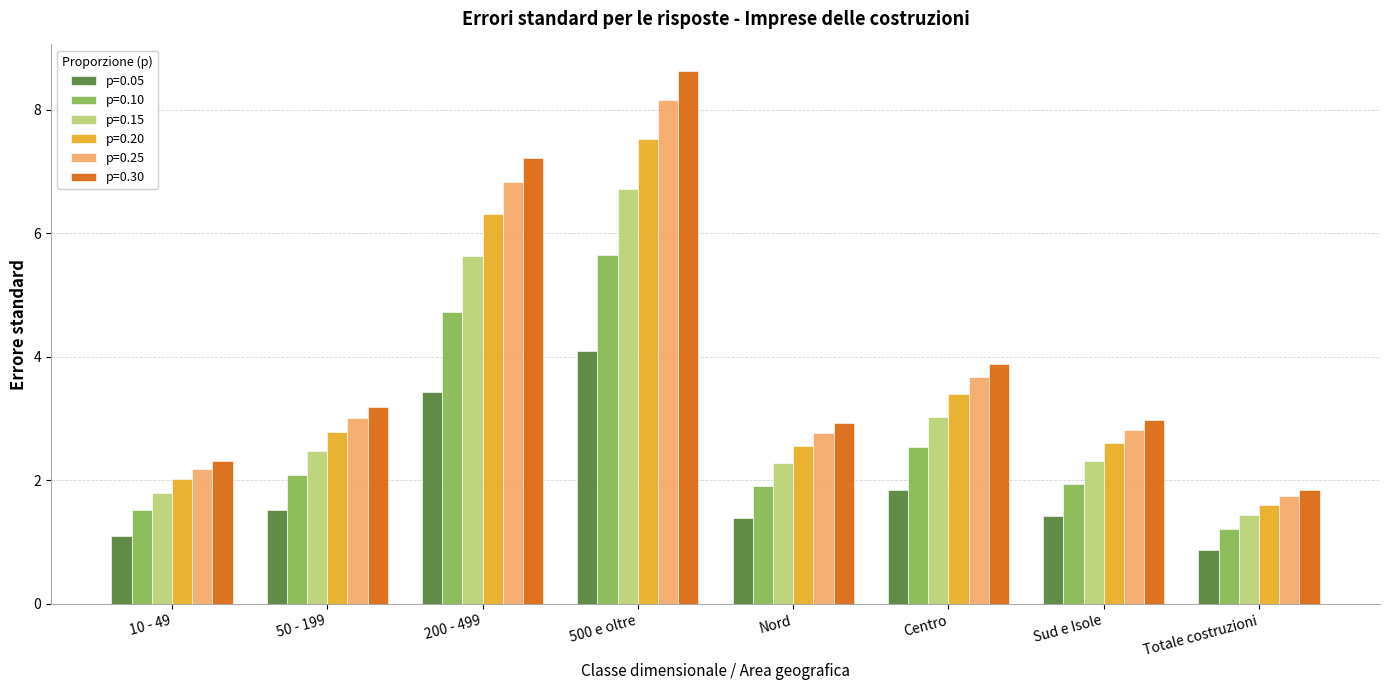

Which series changed the most between 500 e oltre and Sud e Isole?

p=0.30